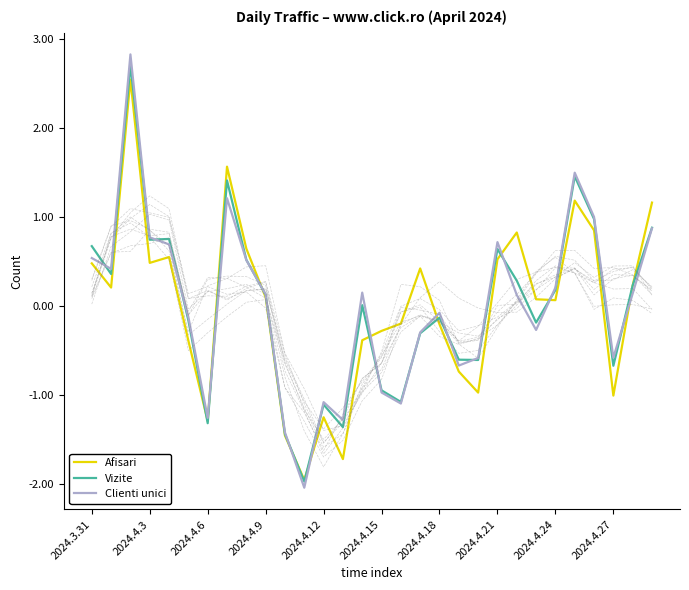

The Vizite series shows 0.1 at 2024.4.9. True or false?

True